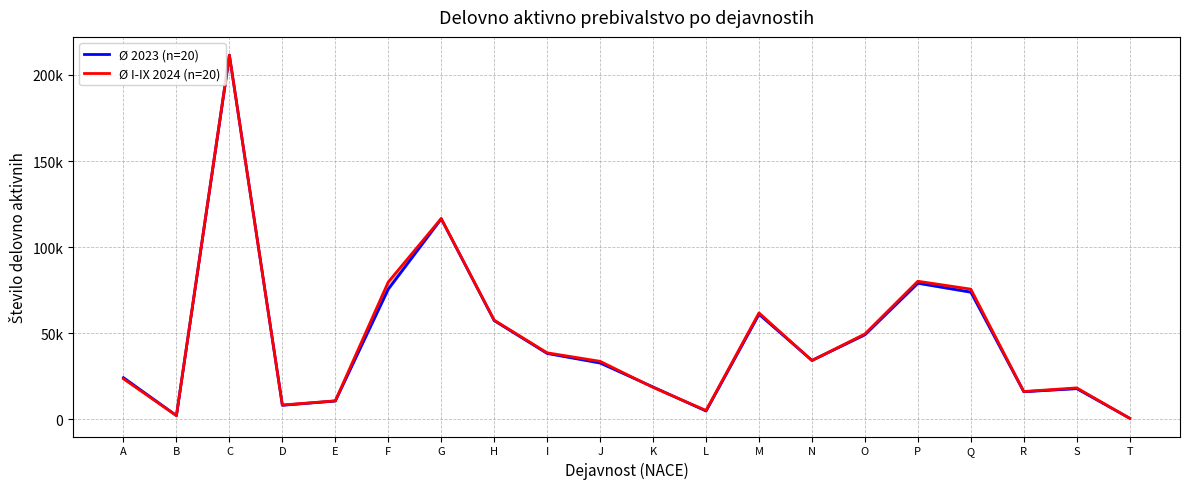

Which series ends up on top after the final intersection of Ø I-IX 2024 (n=20) and Ø 2023 (n=20)?

Ø 2023 (n=20)